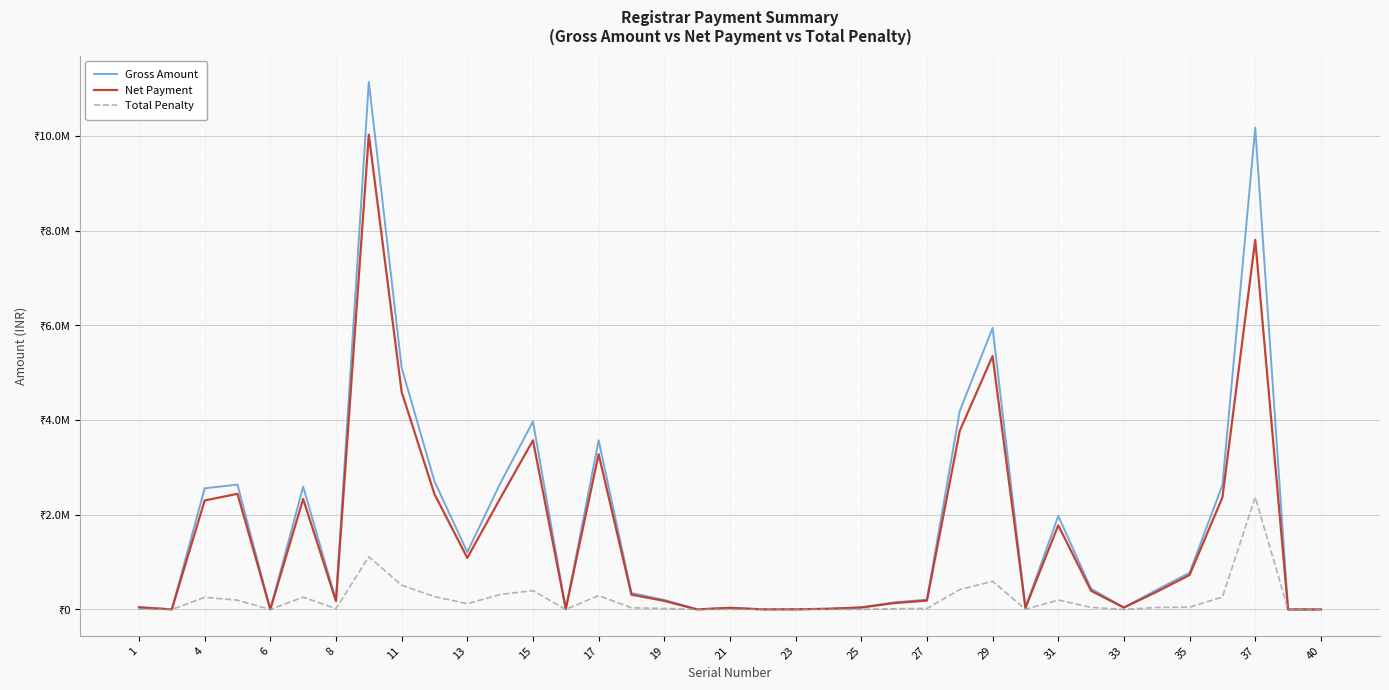

At how many categories does at least one series exceed 10580964?

1